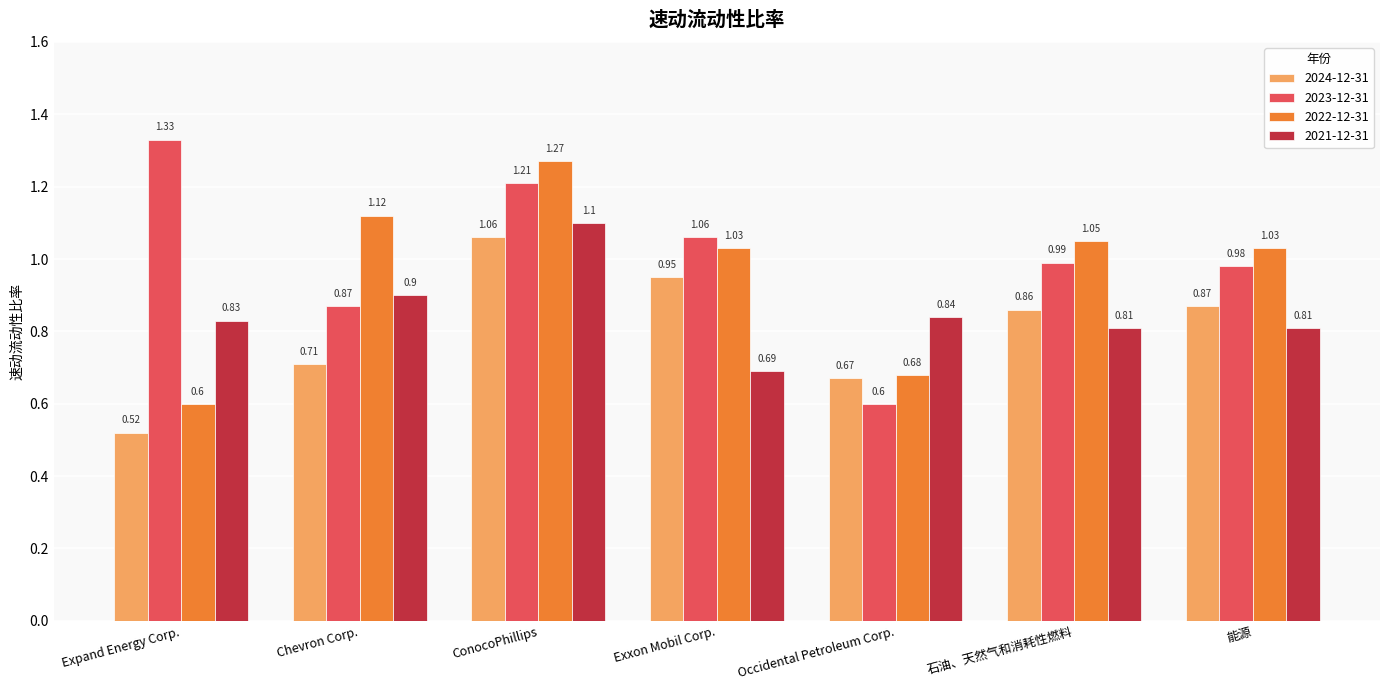

Which label corresponds to the largest value in the chart?

Expand Energy Corp.